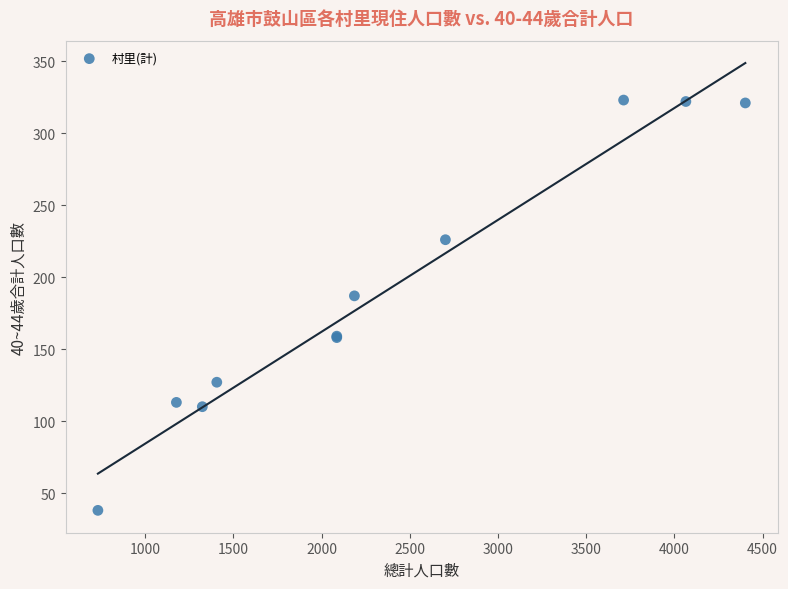

What Y value in the scatter plot is closest to 180?

187